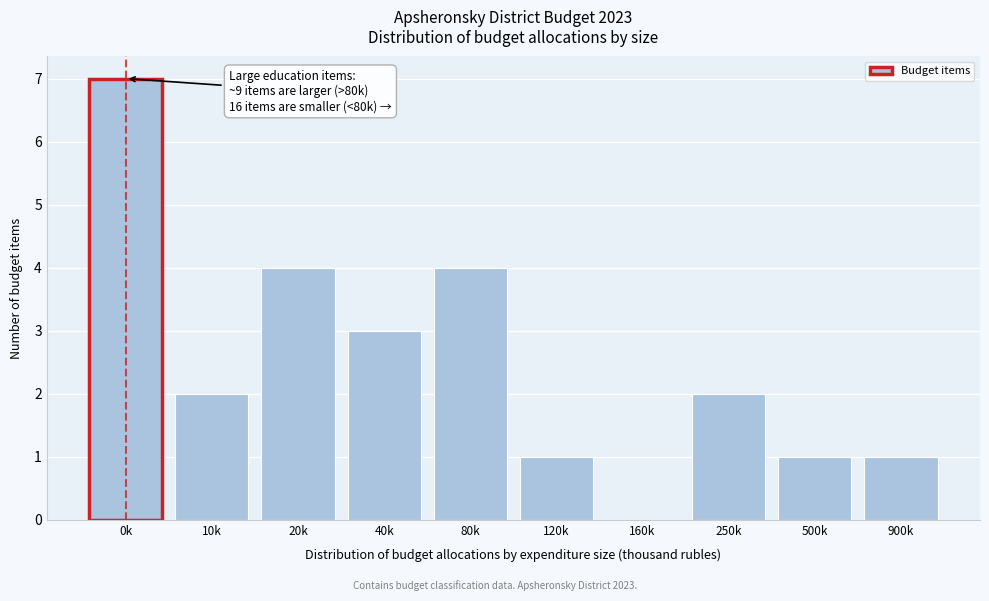

Reading right to left, transcribe all the data shown in this chart.

900k=1	500k=1	250k=2	160k=0	120k=1	80k=4	40k=3	20k=4	10k=2	0k=7